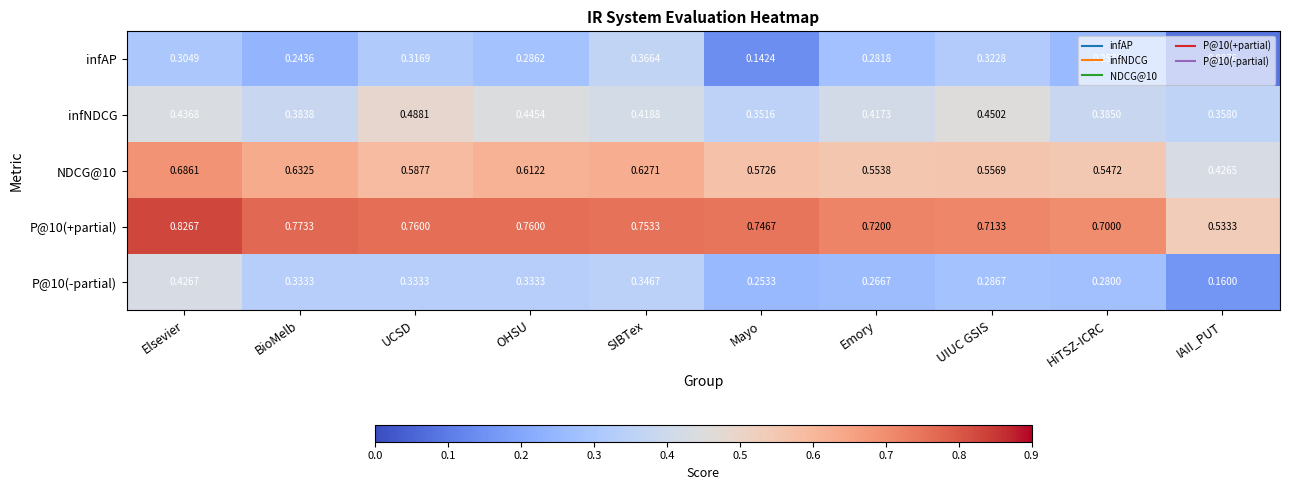

Which series changed the most between Mayo and UIUC GSIS?

infAP